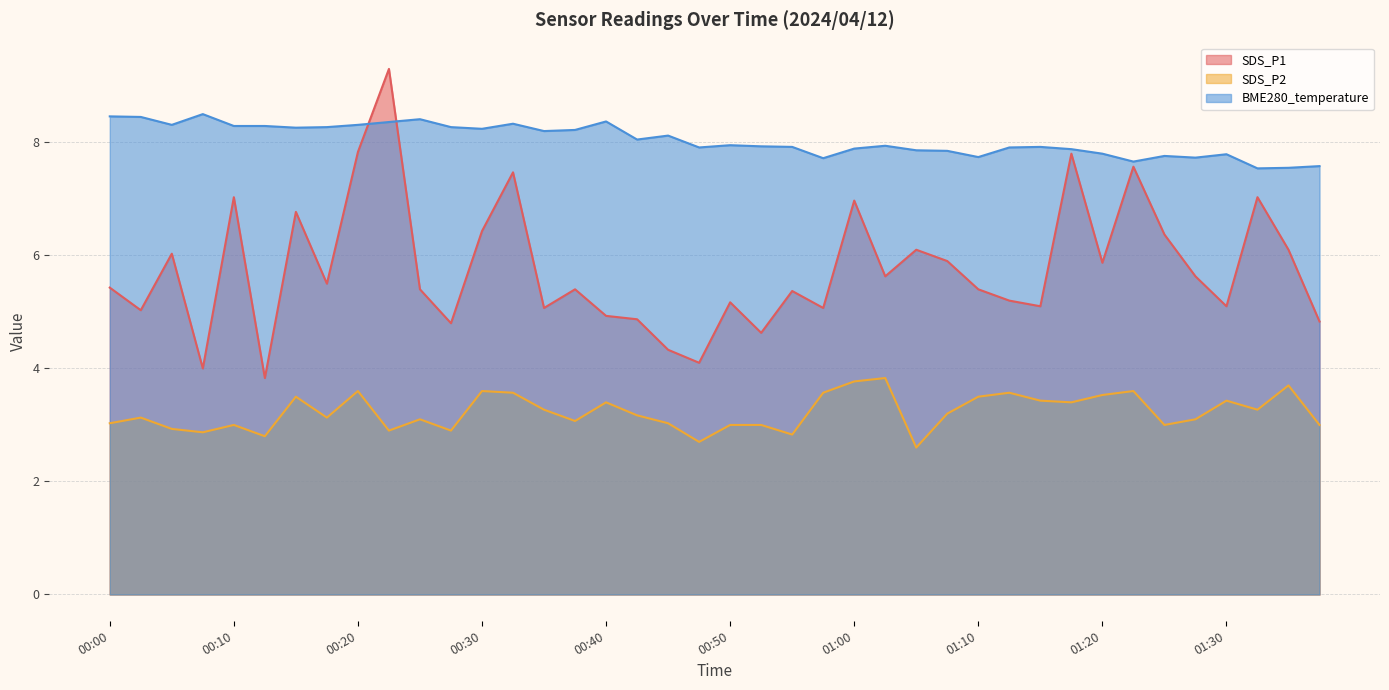

What is the maximum value shown in the chart?

9.3